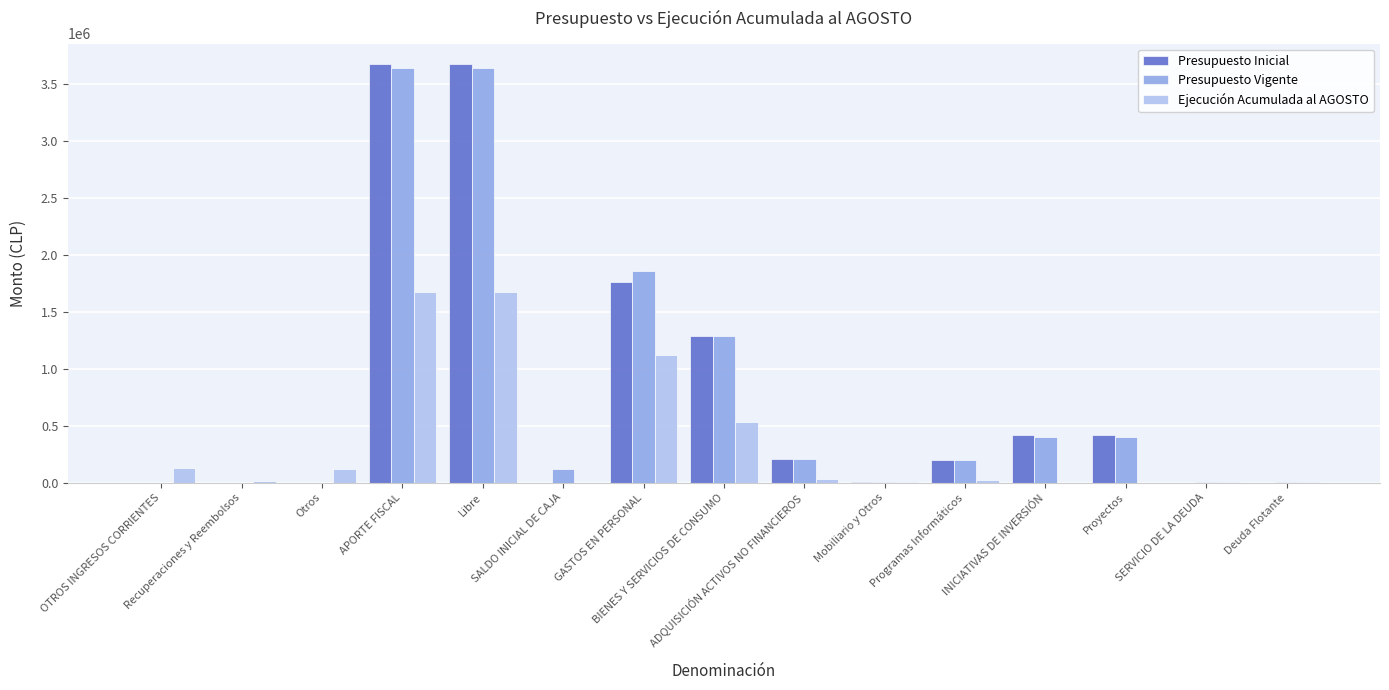

What is the sum of all Ejecución Acumulada al AGOSTO values?

5333294